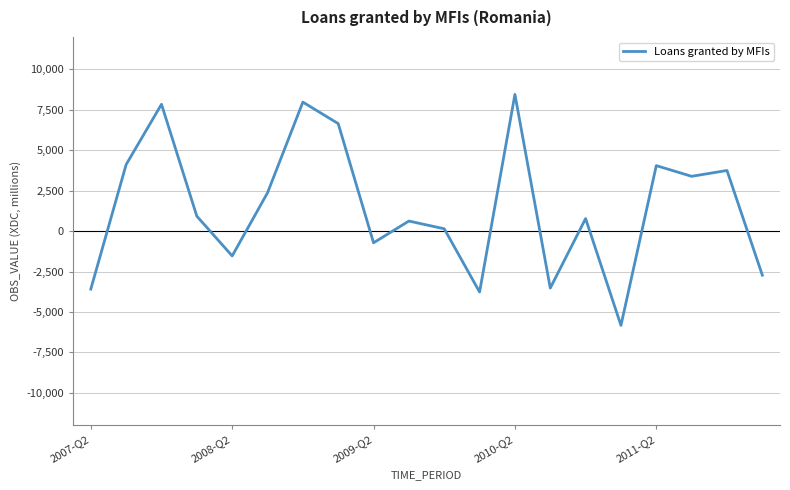

What is the greatest value displayed?

8450.6